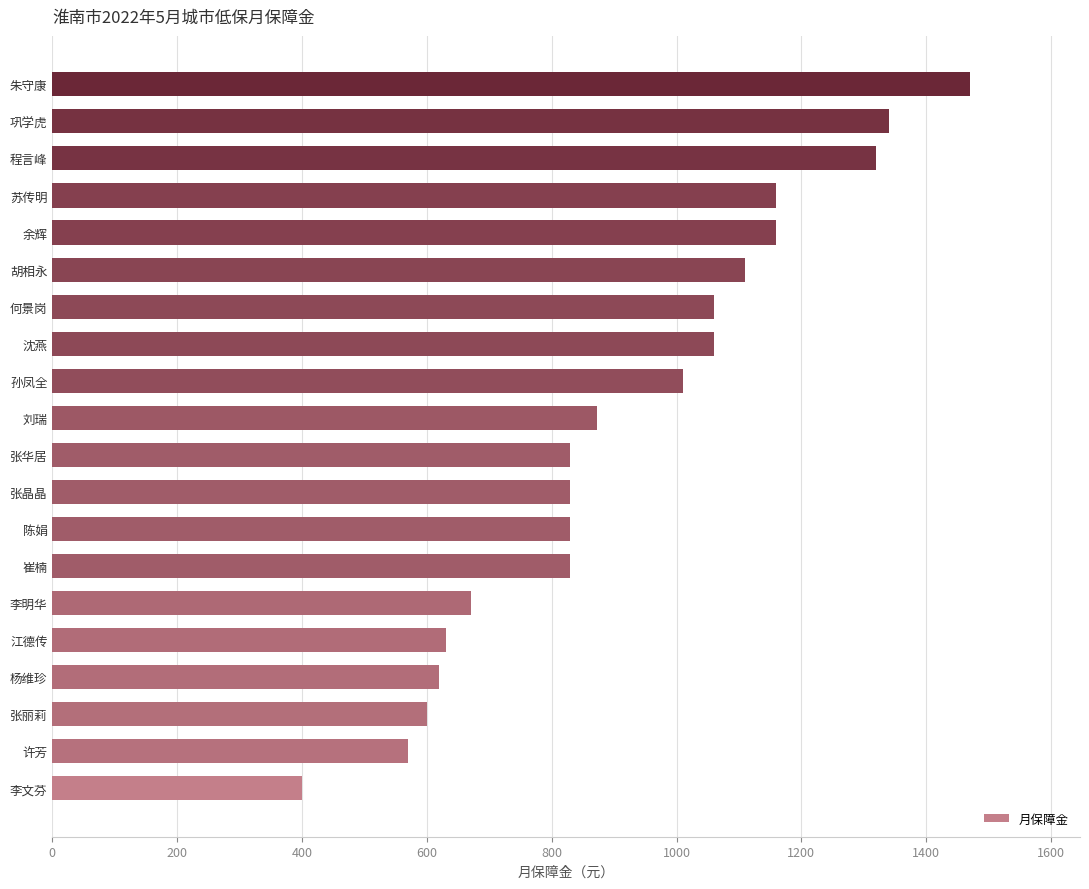

Reading top to bottom, transcribe all the data shown in this chart.

1470	1340	1320	1160	1160	1110	1060	1060	1010	873	830	830	830	830	670	630	620	600	570	400